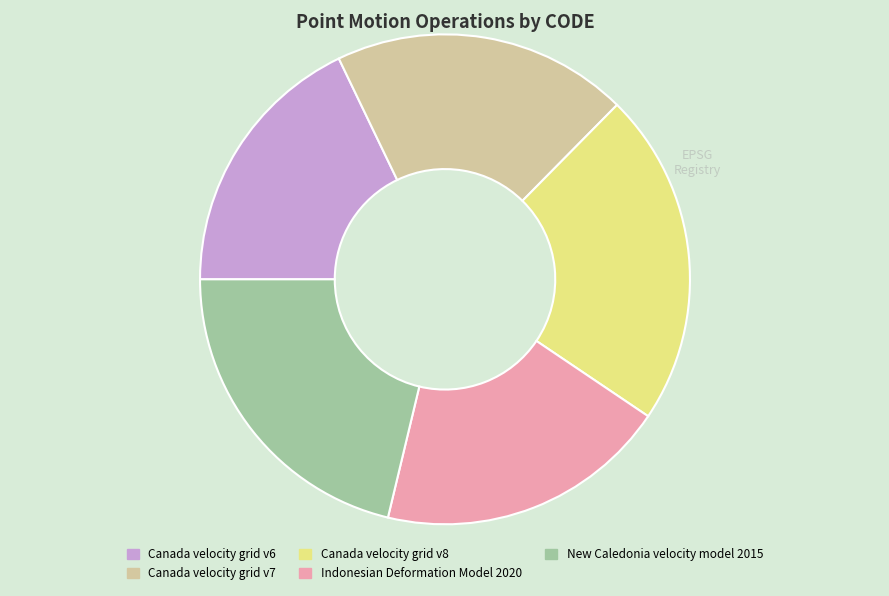

Between New Caledonia velocity model 2015 and Canada velocity grid v6, which is larger?

New Caledonia velocity model 2015